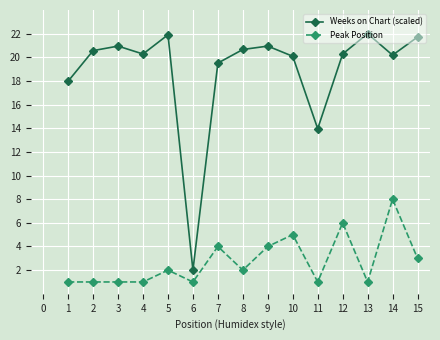

True or false: Peak Position and Weeks on Chart (scaled) intersect in this chart.

False